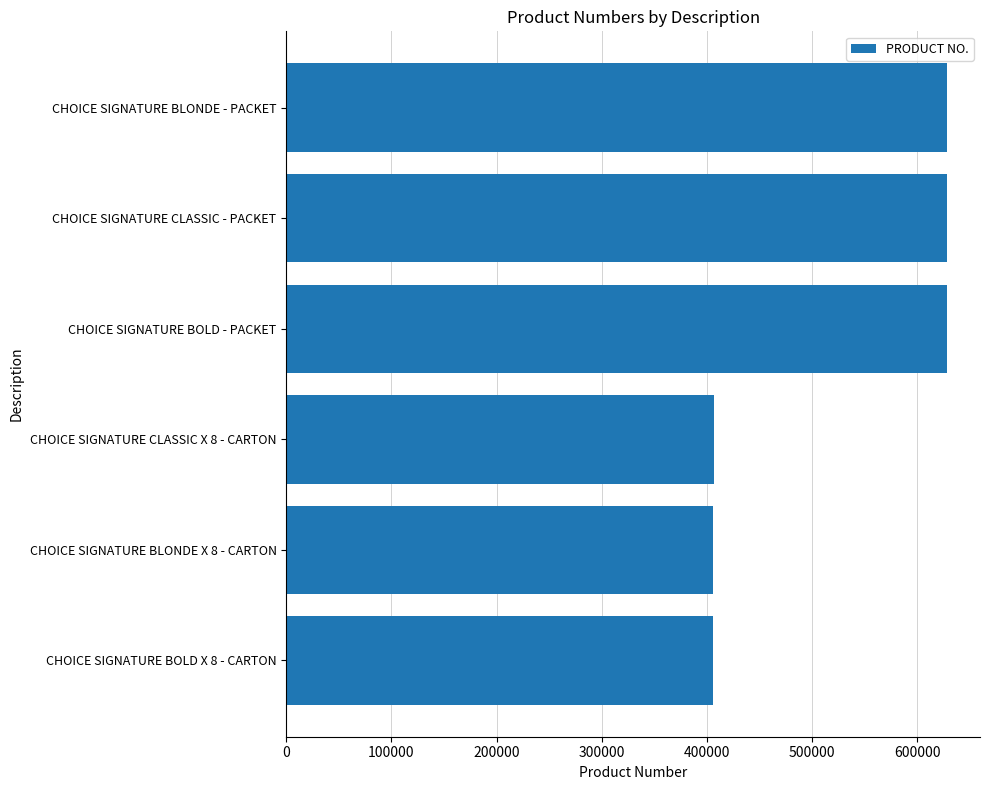

What is the maximum value shown in the chart?

628404